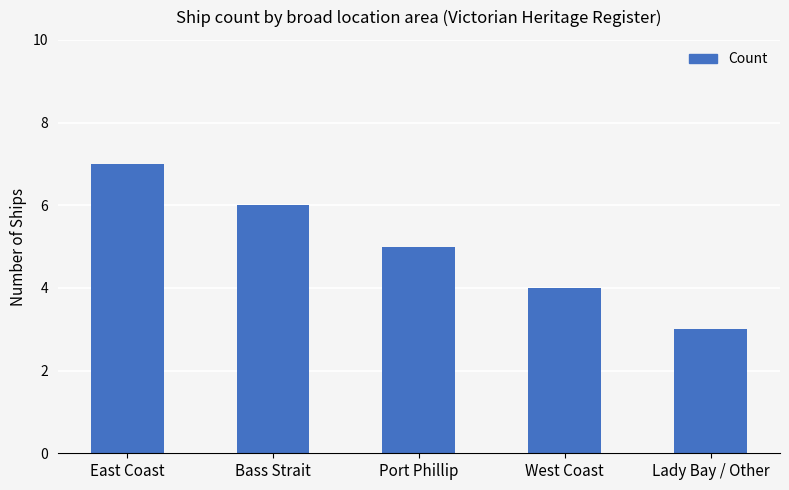

What is the change in value from East Coast to Lady Bay / Other?

-4